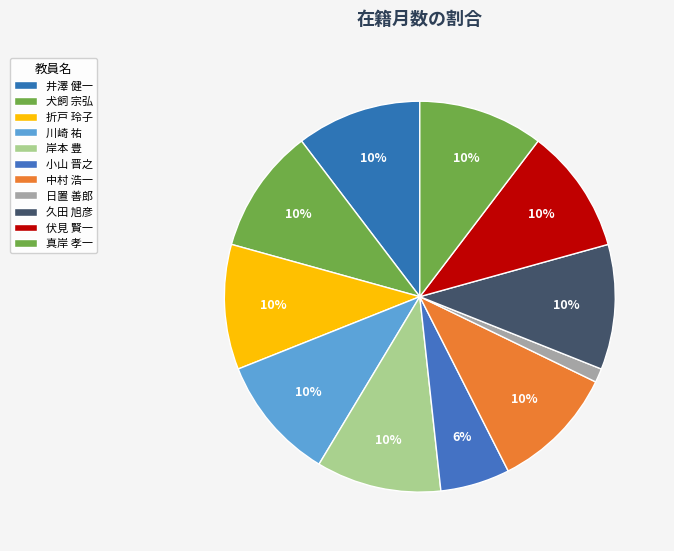

Is there any slice that represents more than half of the pie?

No